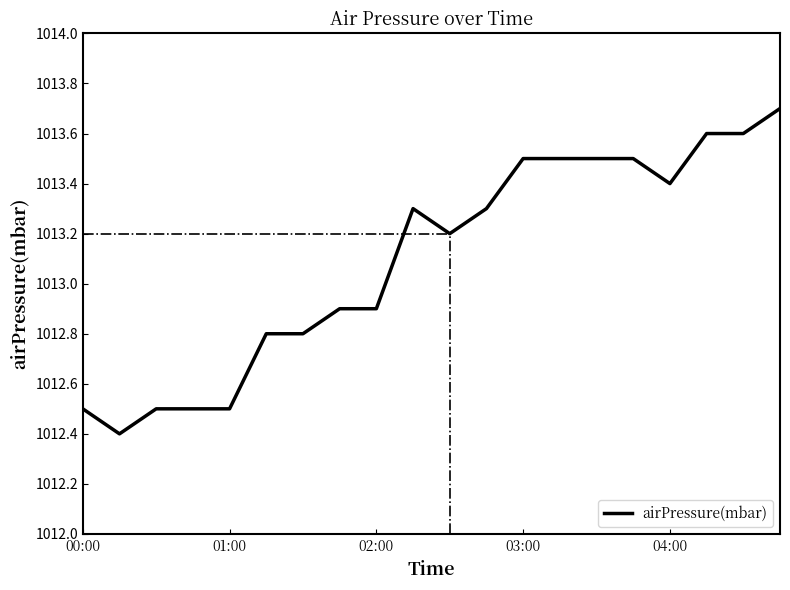

What is the greatest value displayed?

1013.7